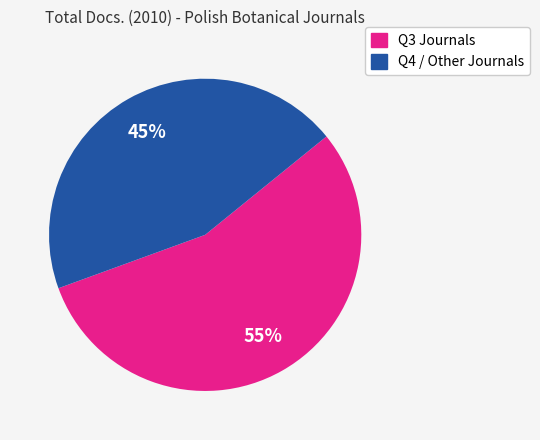

Does any single category account for the majority?

Yes